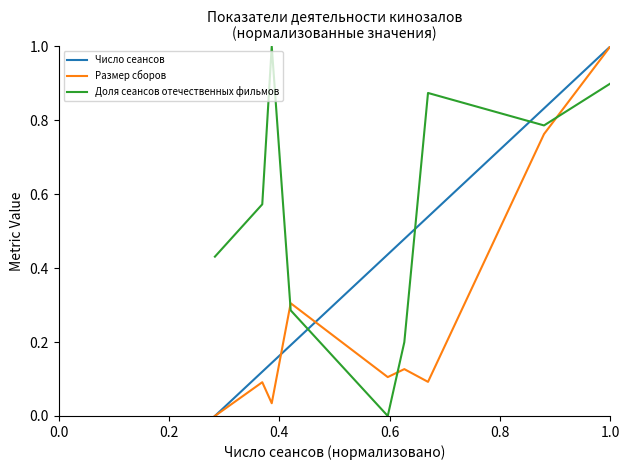

Rank the series by their average value, from highest to lowest.

Доля сеансов отечественных фильмов, Число сеансов, Размер сборов